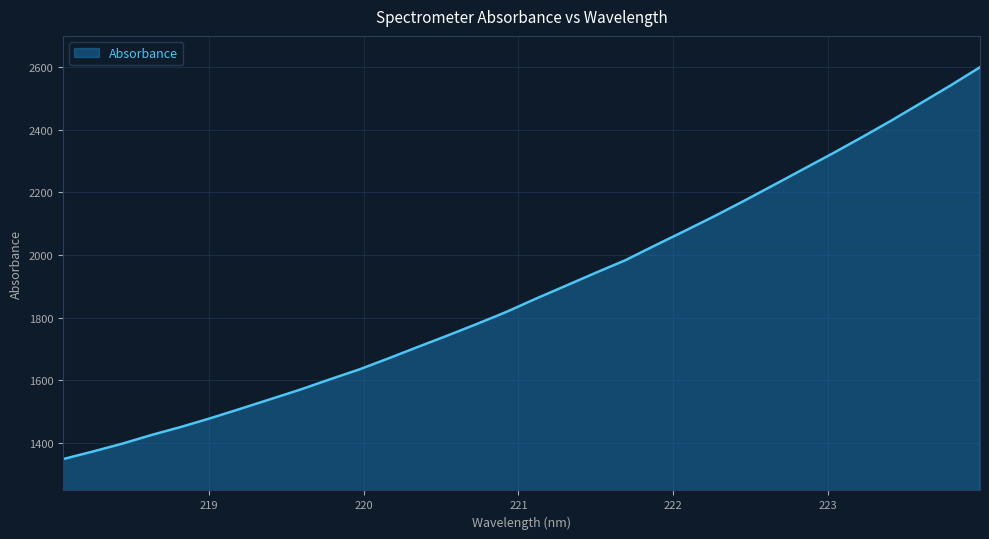

What is the smallest value displayed?

1348.3